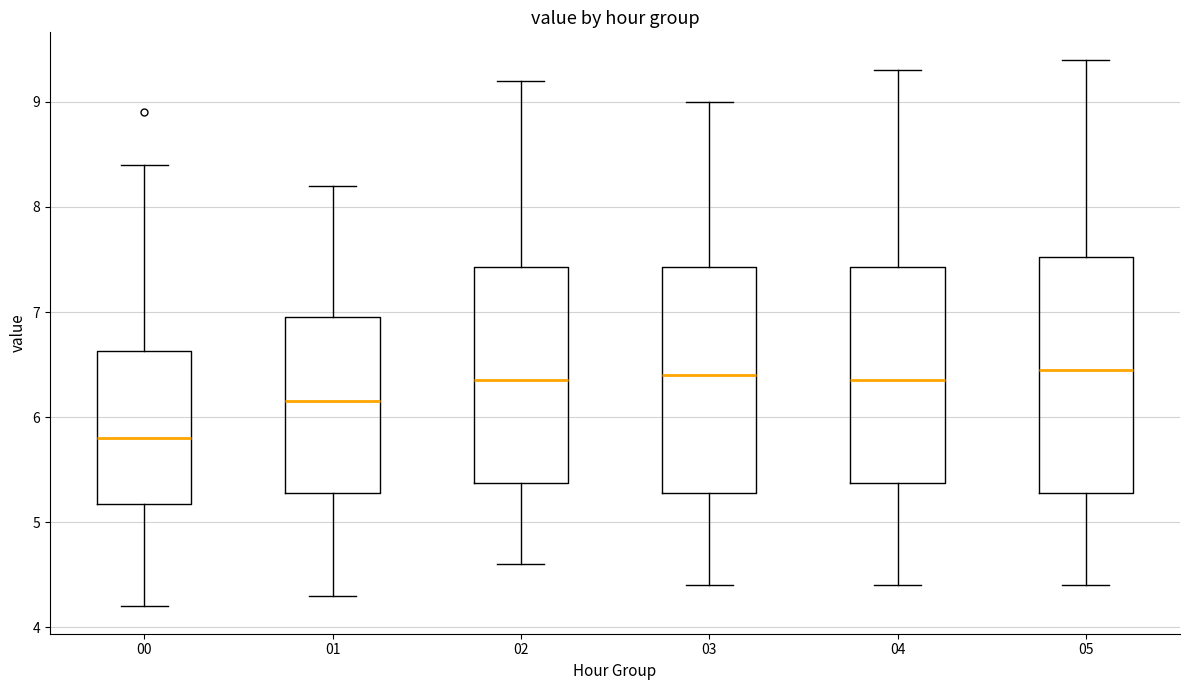

Reading left to right, transcribe this box plot: for each box, give where its median line is, the range the box spans, and where its two whiskers end, as read against the y-axis. The values are not printed on the chart, so give them approximately, as read against the axis.

00: median 5.8, box 5.2 to 6.6, whiskers 4.2 to 8.4
01: median 6.2, box 5.3 to 7.0, whiskers 4.3 to 8.2
02: median 6.4, box 5.4 to 7.4, whiskers 4.6 to 9.2
03: median 6.4, box 5.3 to 7.4, whiskers 4.4 to 9.0
04: median 6.4, box 5.4 to 7.4, whiskers 4.4 to 9.3
05: median 6.5, box 5.3 to 7.5, whiskers 4.4 to 9.4